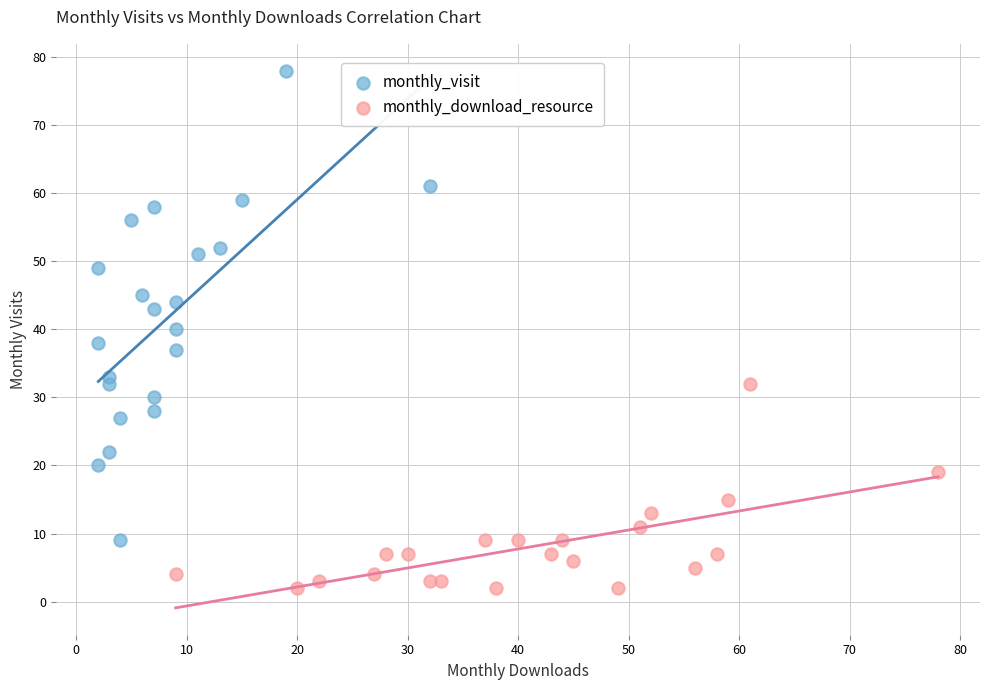

Which series contains the lowest Y value?

monthly_download_resource